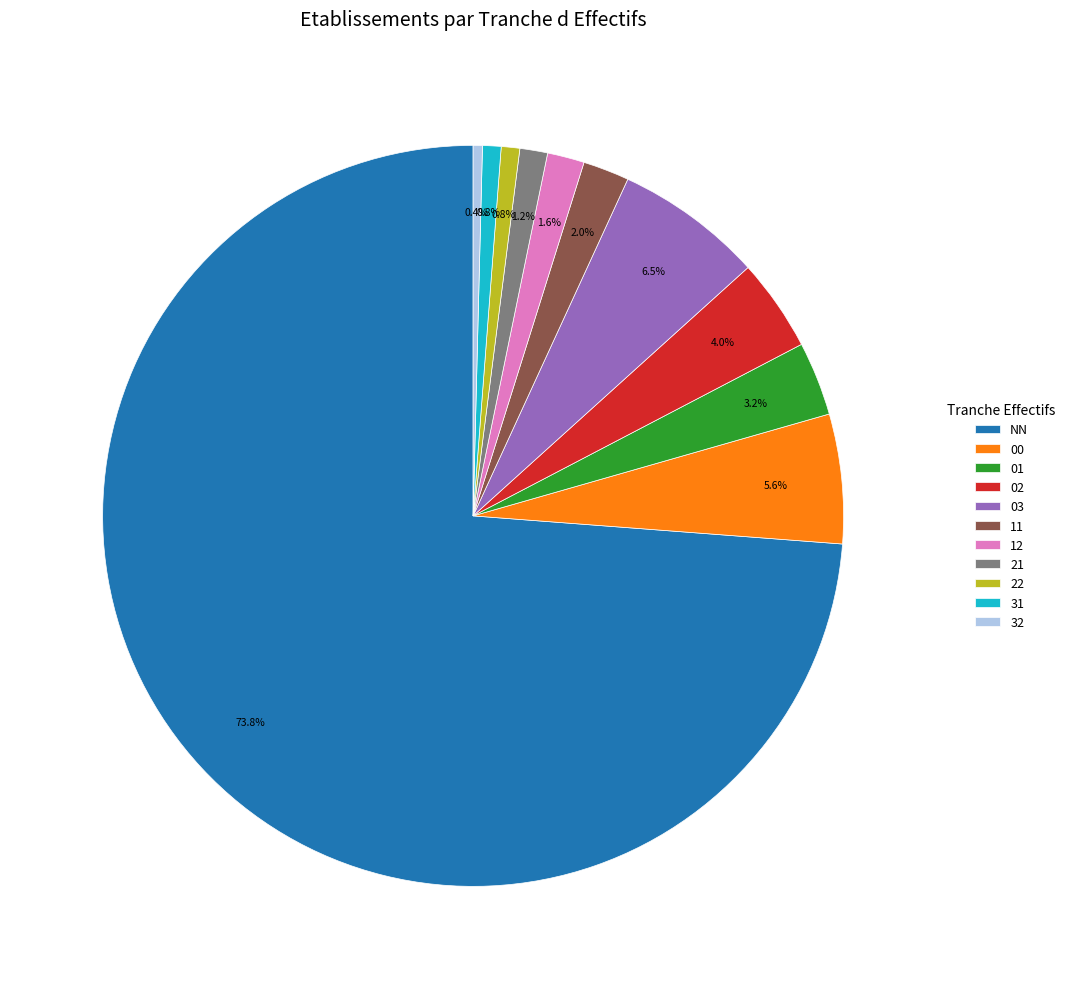

What is the largest slice in the pie chart?

NN